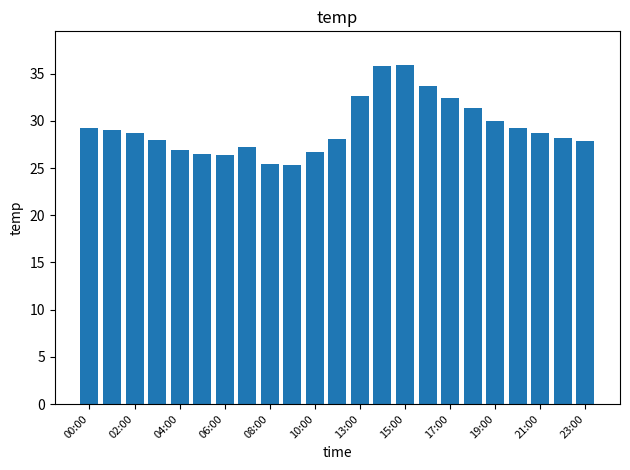

What is the value of the 8th bar from the left?

27.2